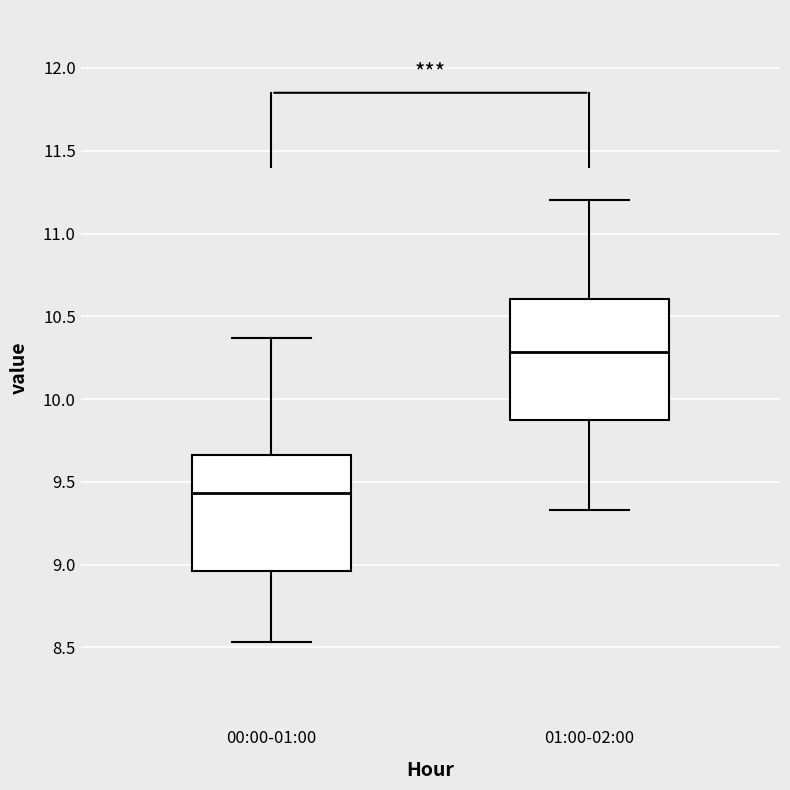

Reading left to right, transcribe this box plot: for each box, give where its median line is, the range the box spans, and where its two whiskers end, as read against the y-axis. The values are not printed on the chart, so give them approximately, as read against the axis.

00:00-01:00: median 9.45, box 8.95 to 9.65, whiskers 8.55 to 10.35
01:00-02:00: median 10.30, box 9.90 to 10.60, whiskers 9.35 to 11.20